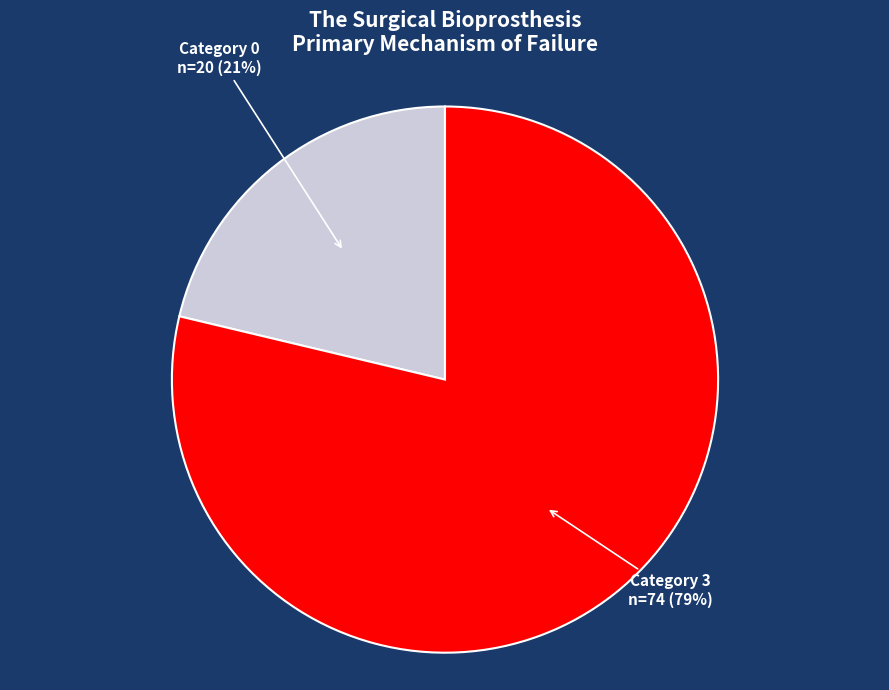

Is there any slice that represents more than half of the pie?

Yes